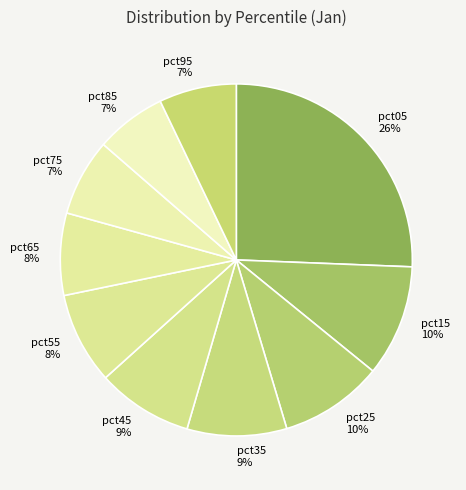

To the nearest percent, what is the combined percentage of pct25 and pct55?

18%